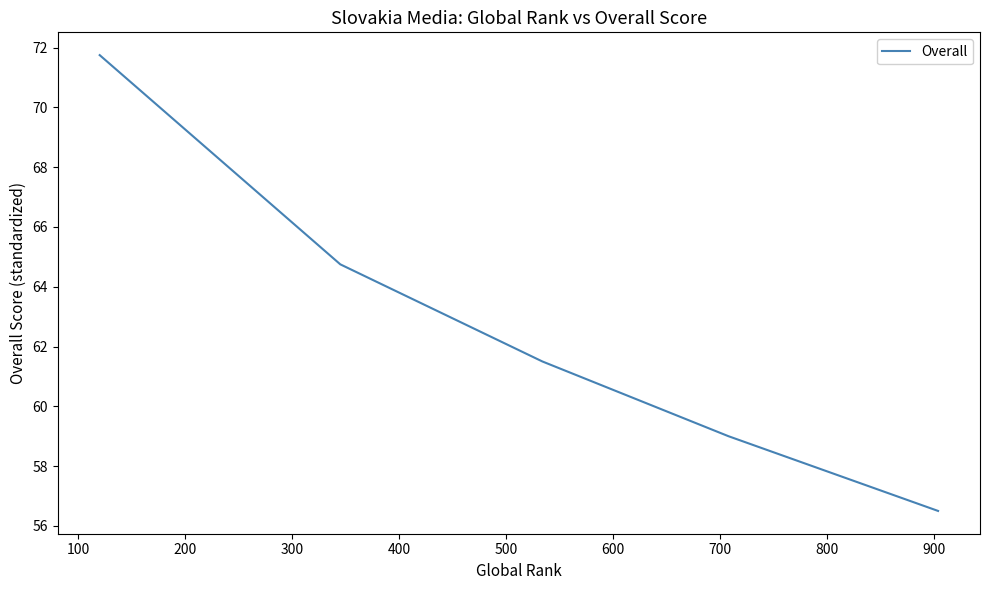

True or false: the data has more than 2 interior local peaks.

False